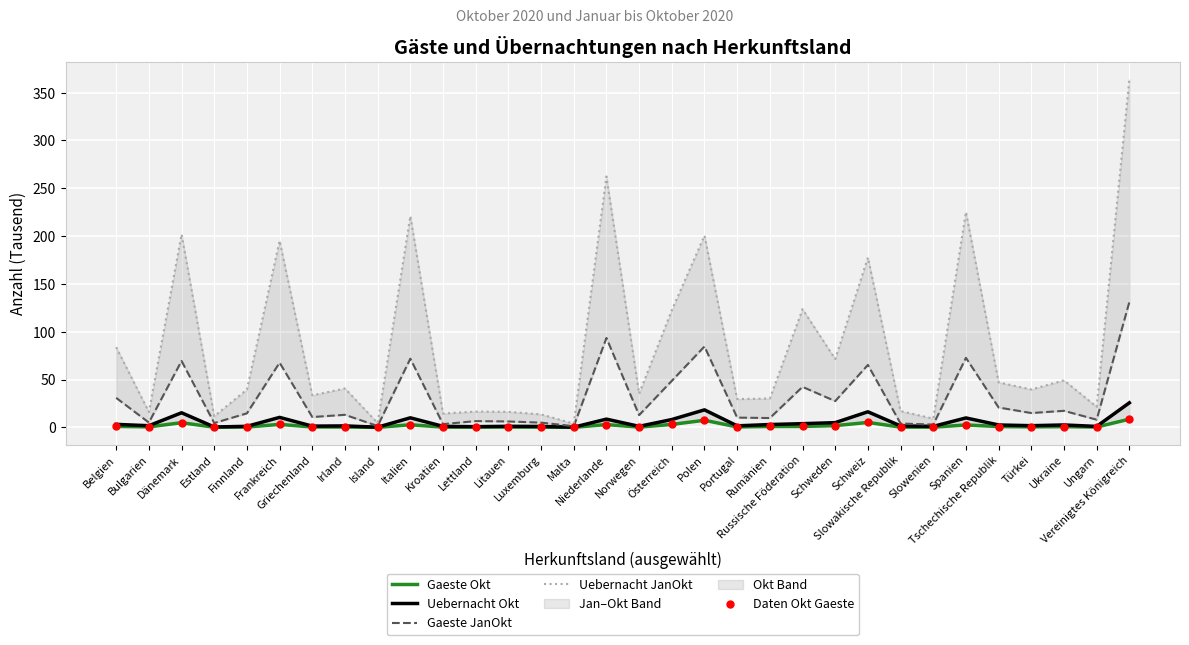

At which category is the sum across all series the highest?

Vereinigtes Königreich